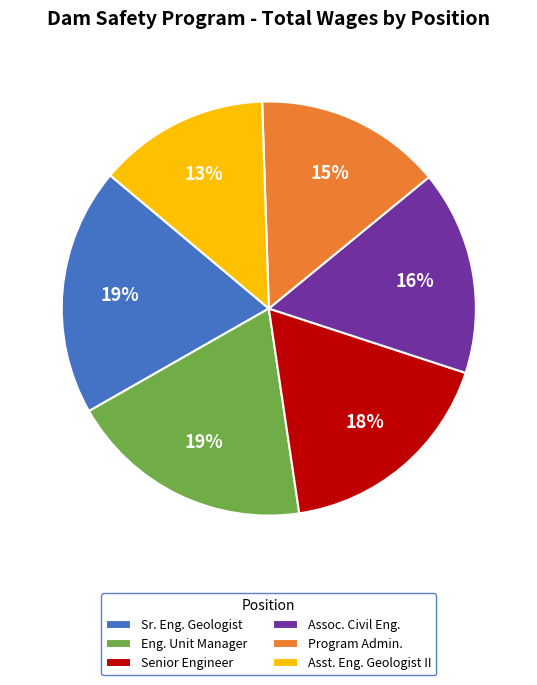

To the nearest percent, what is the average slice percentage?

17%